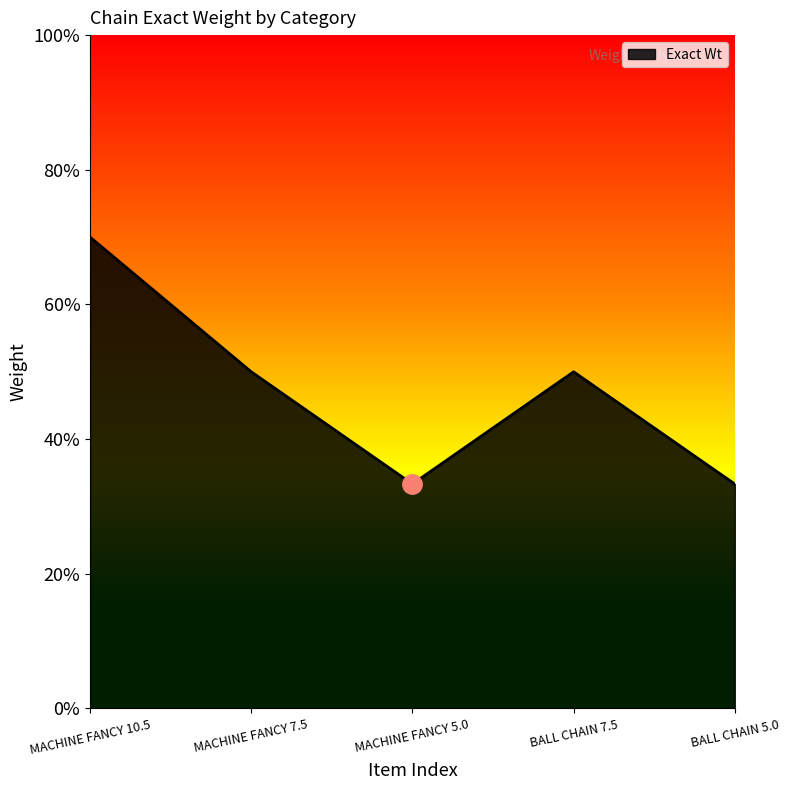

What position from the right is MACHINE FANCY 10.5?

5